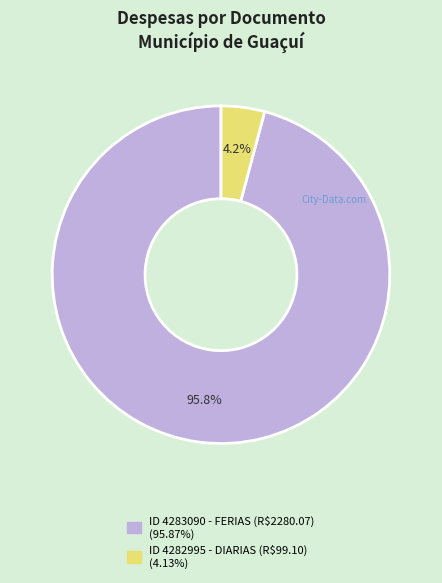

How many slices are in this pie chart?

2